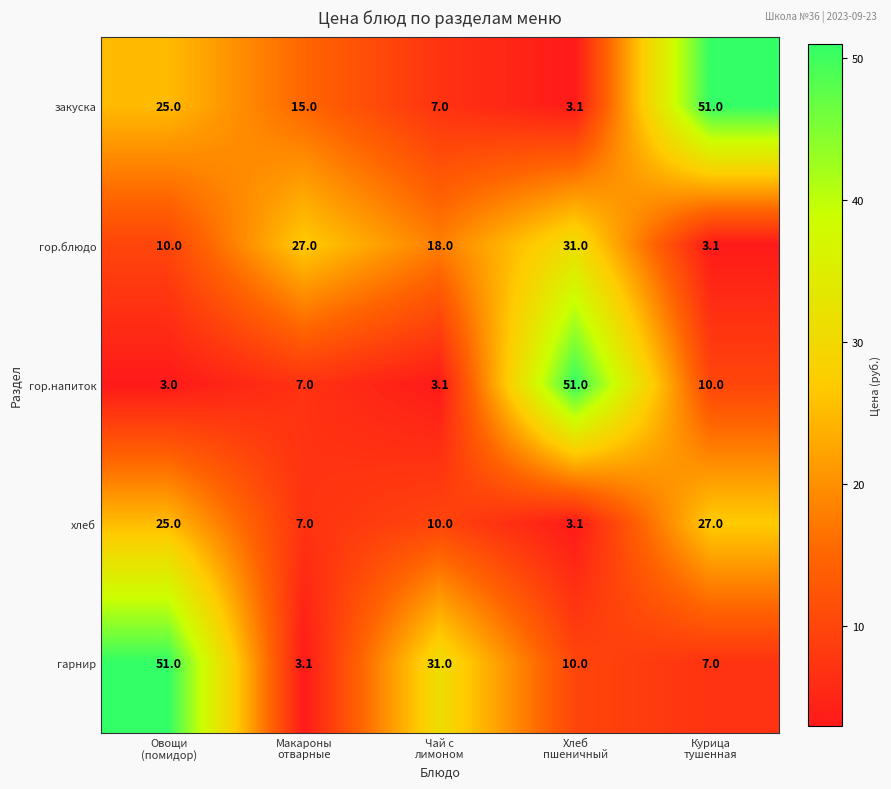

What is the difference between the maximum and minimum values in the гор.блюдо series?

27.9